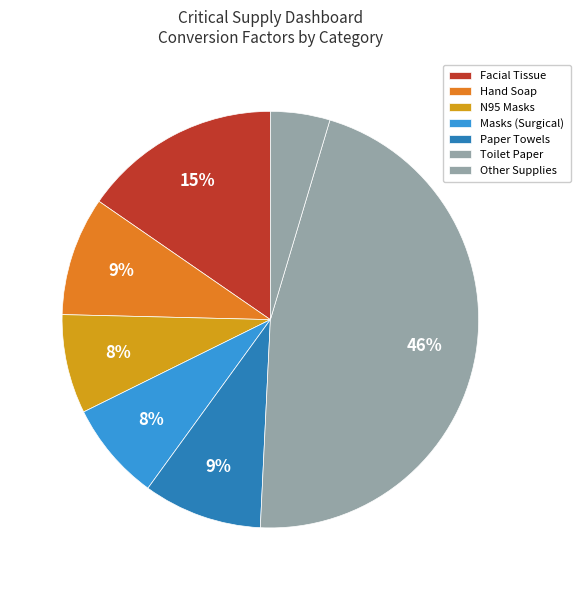

Does Hand Soap represent more than half of the total?

No